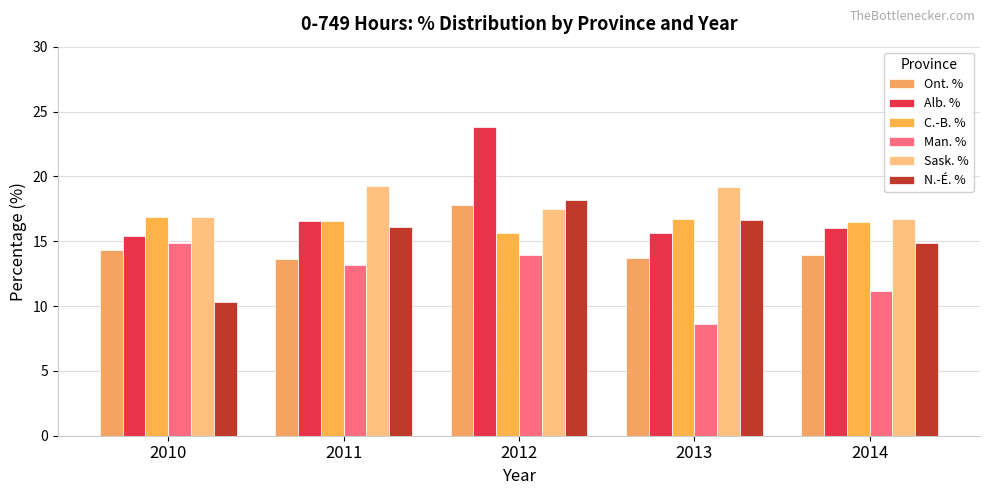

Which series has the largest total across all categories?

Sask. %